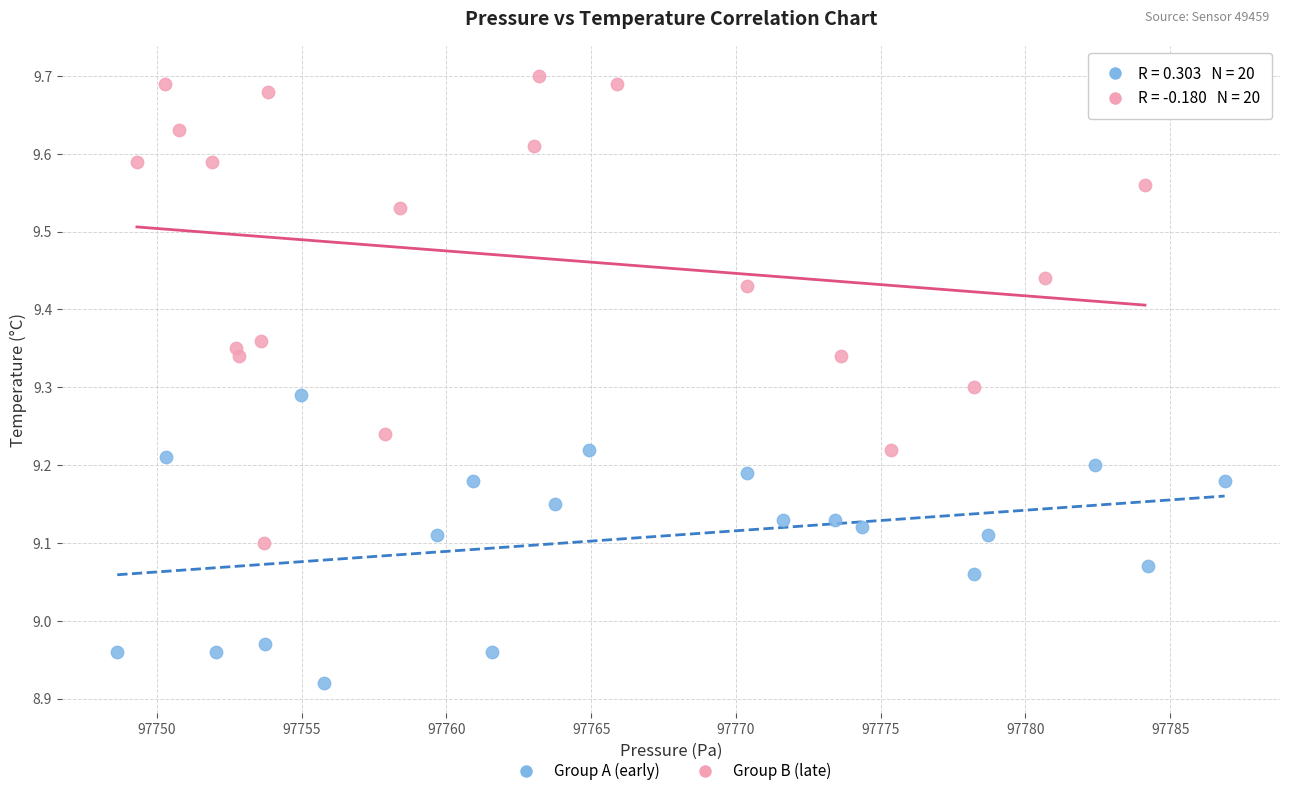

What are all the series names shown in the legend?

Group A (early), Group B (late)